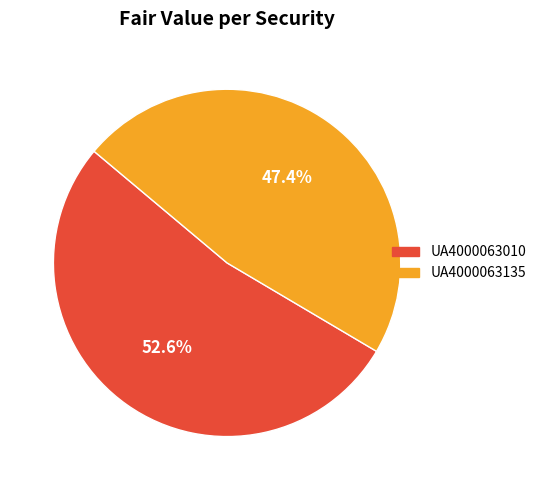

Rank the categories by value from lowest to highest.

UA4000063135, UA4000063010